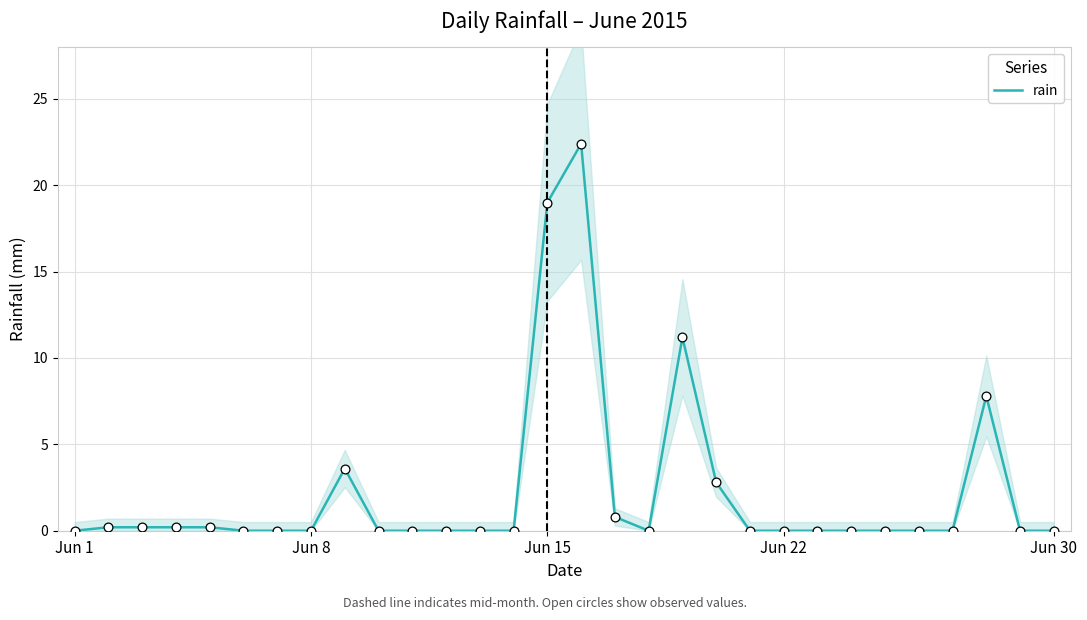

Between Jun 1 and 12, which is larger?

Jun 1